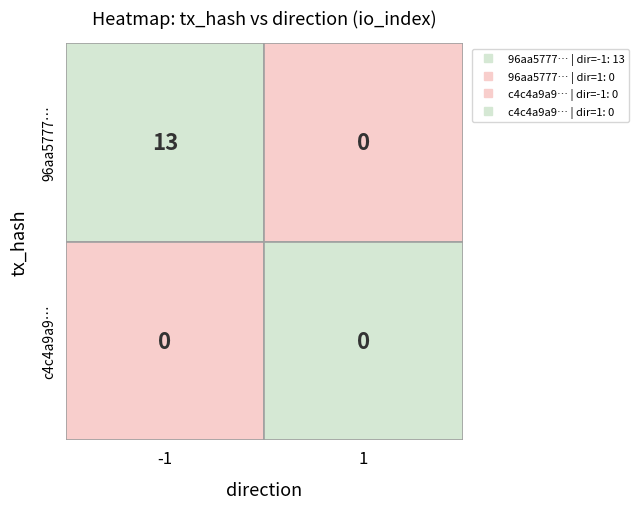

The c4c4a9a9df4c58900e193abd3071a45699dac86 series shows 0 at -1. True or false?

True